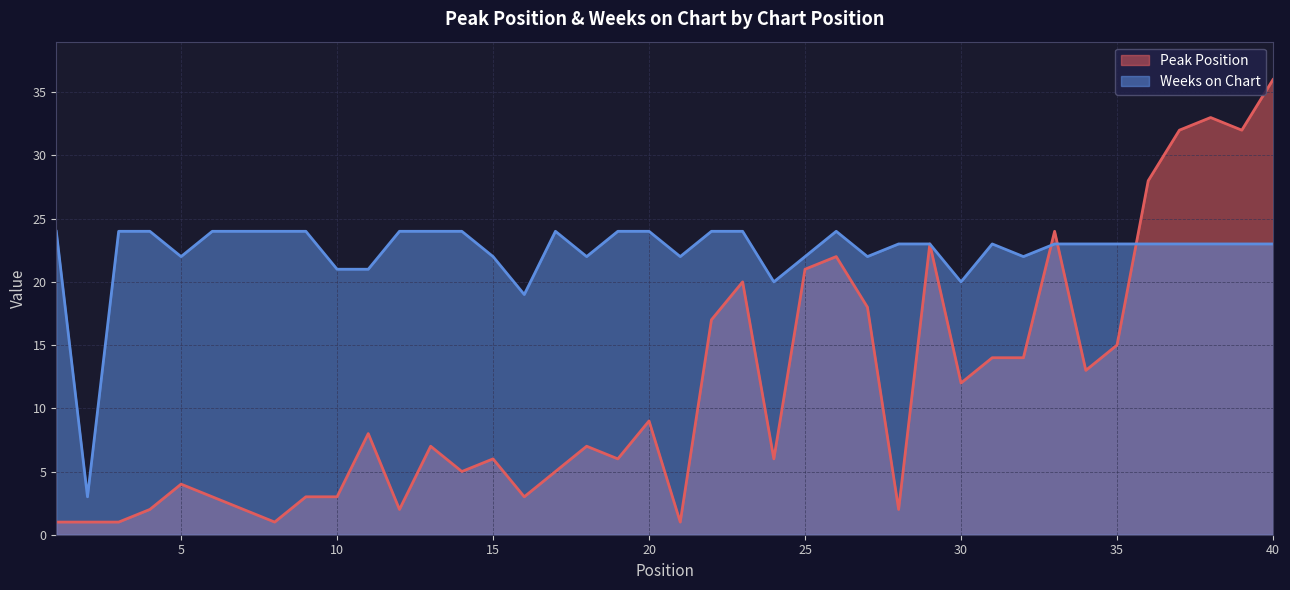

The Peak Position series shows 15 at 29. True or false?

False